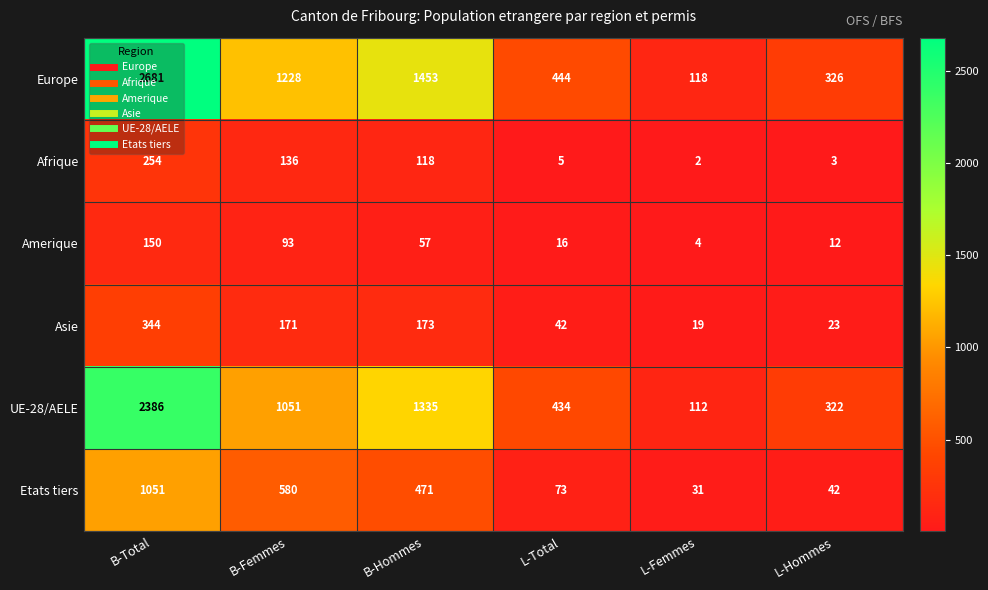

What is the spread (max minus min) of values at B-Hommes?

1396